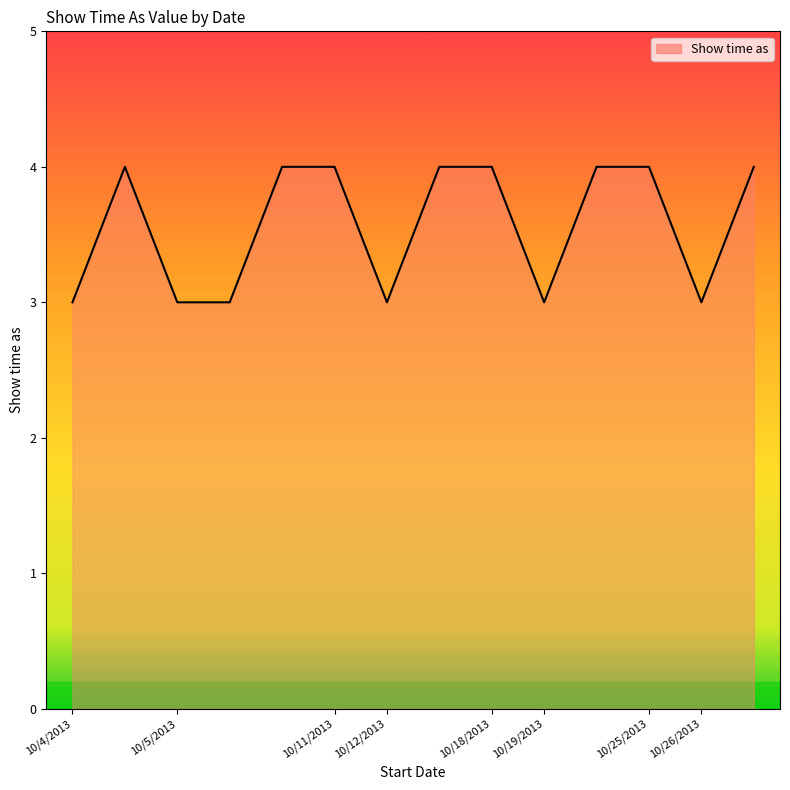

Does the chart display data point markers on the line(s)?

No